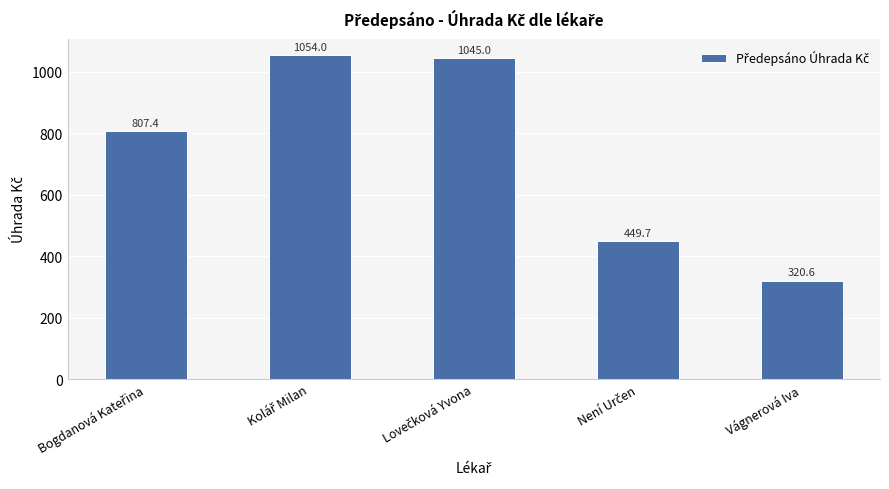

What is the average value?

735.3